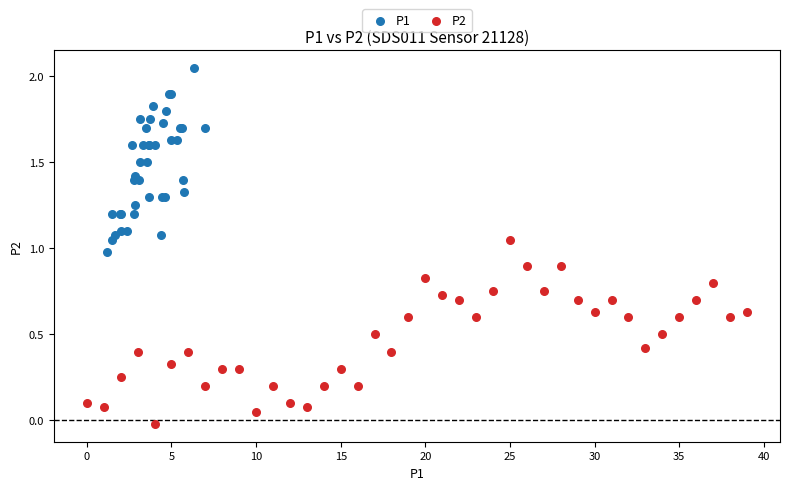

What are all the series names shown in the legend?

P1, P2